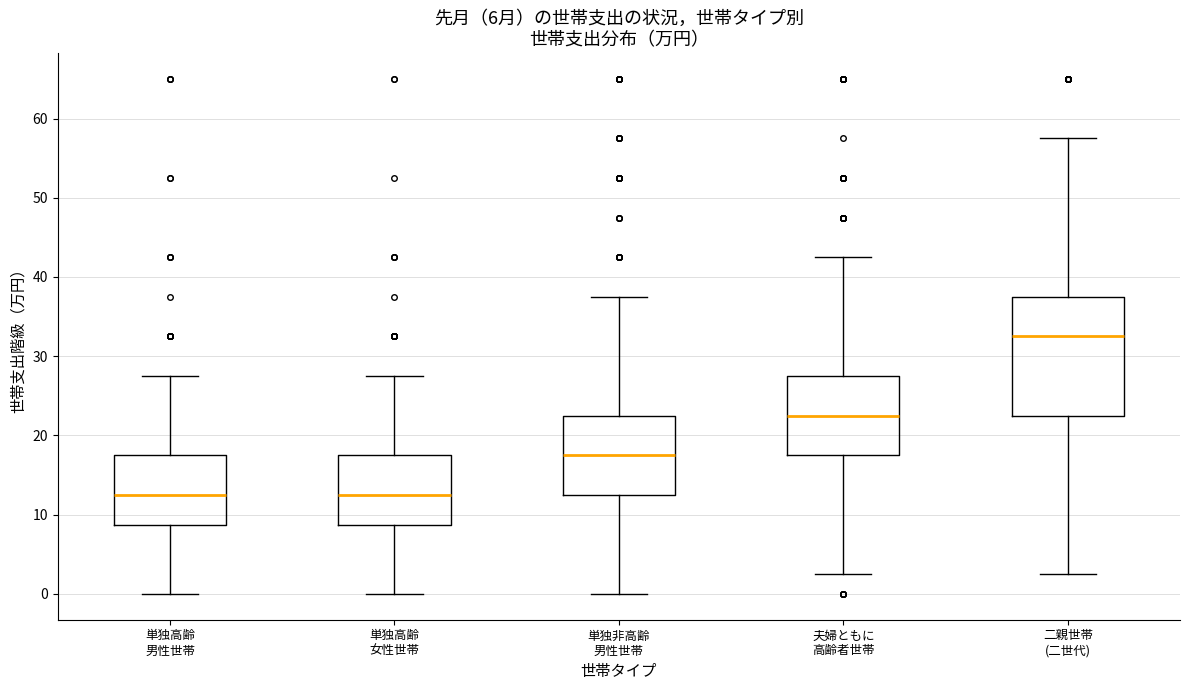

Where is the lower edge of the box for 単独非高齢 男性世帯 on the y-axis? The values are not printed on the chart, so give them approximately, as read against the axis.

13